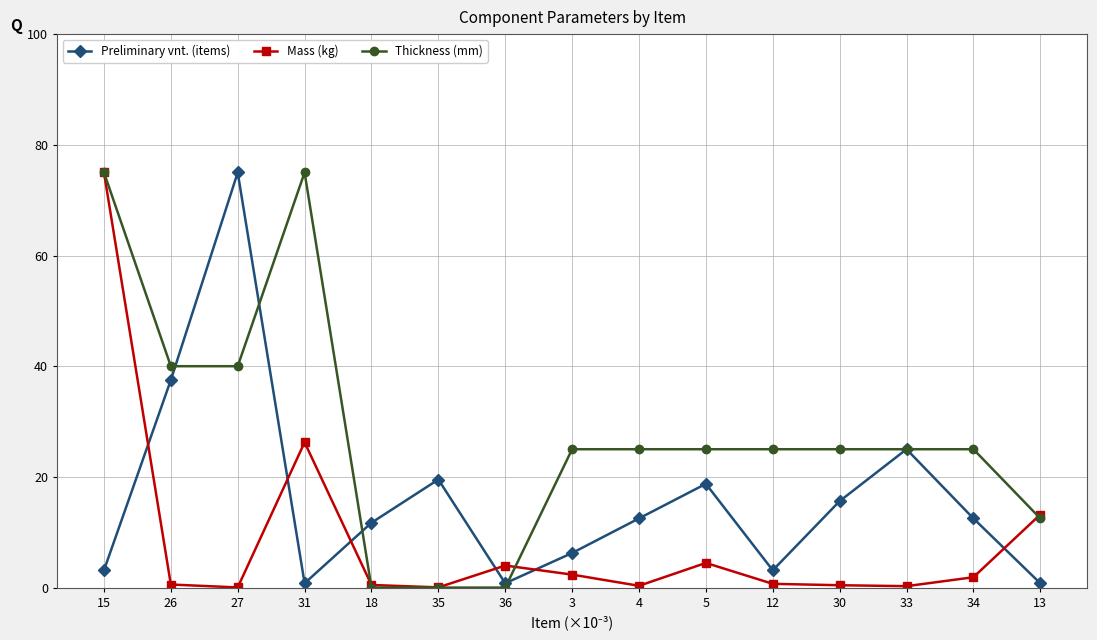

Where does the Preliminary vnt. (items) series first go above 12?

26